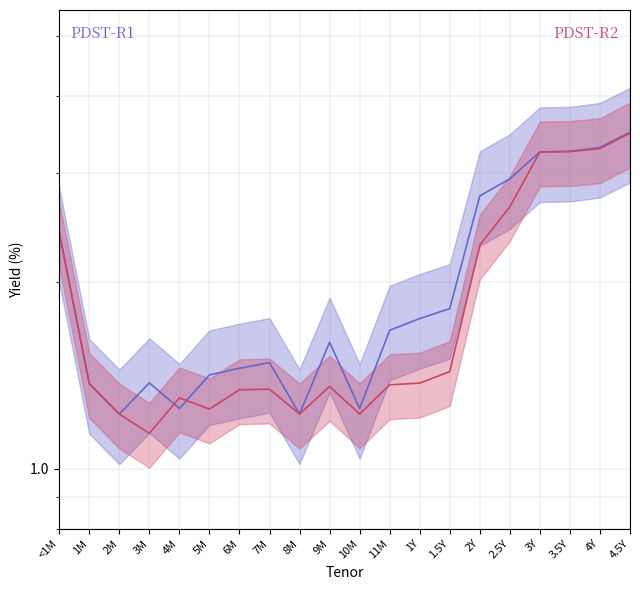

How many intersections are there between PDST-R2 and PDST-R1?

2